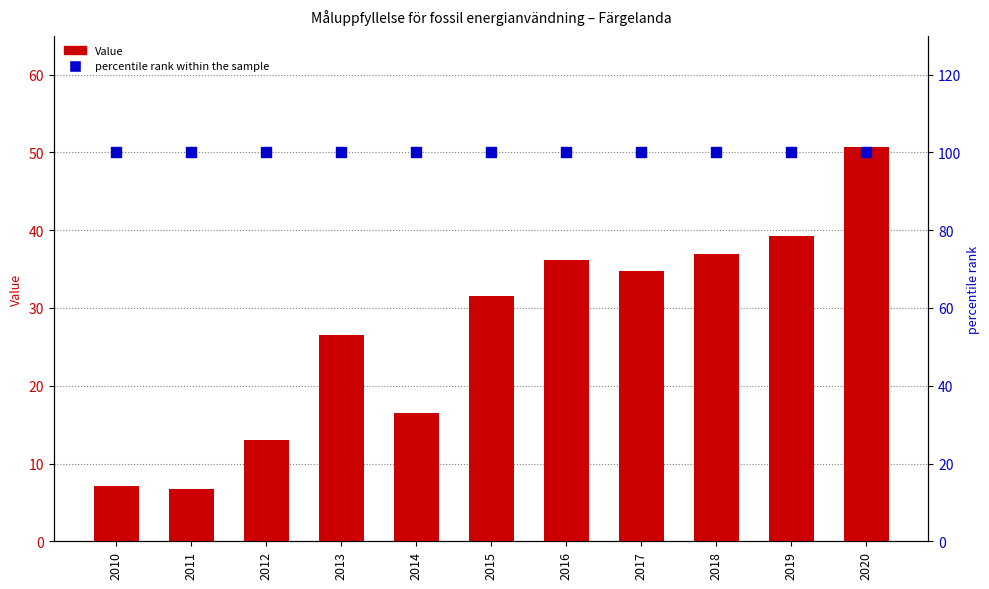

Which series reaches the minimum Y coordinate?

Value